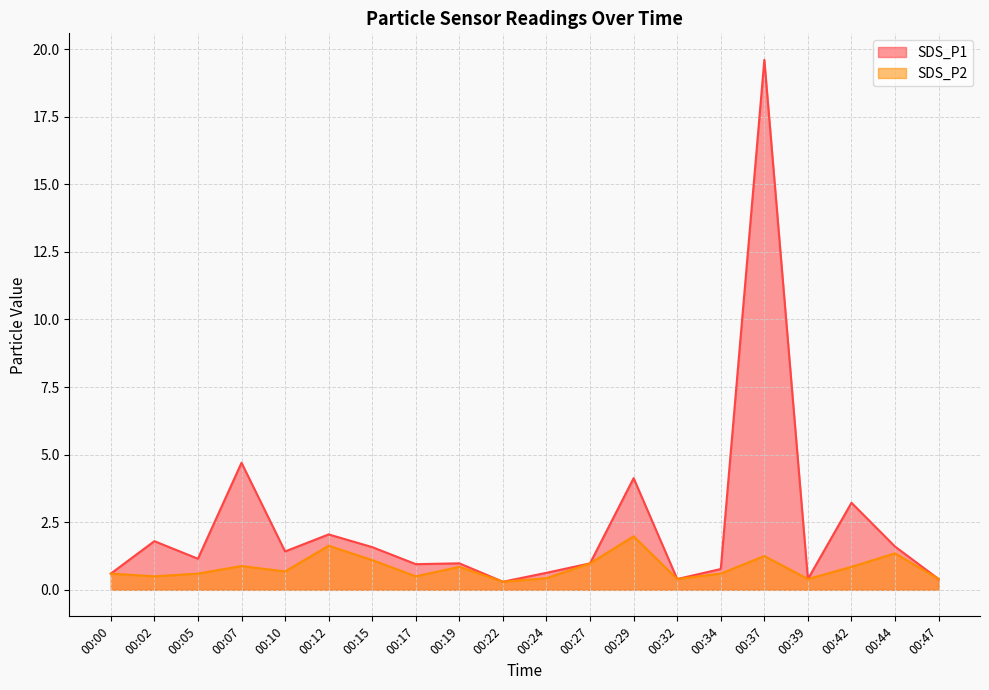

How many interior local peaks does the SDS_P1 series have?

7